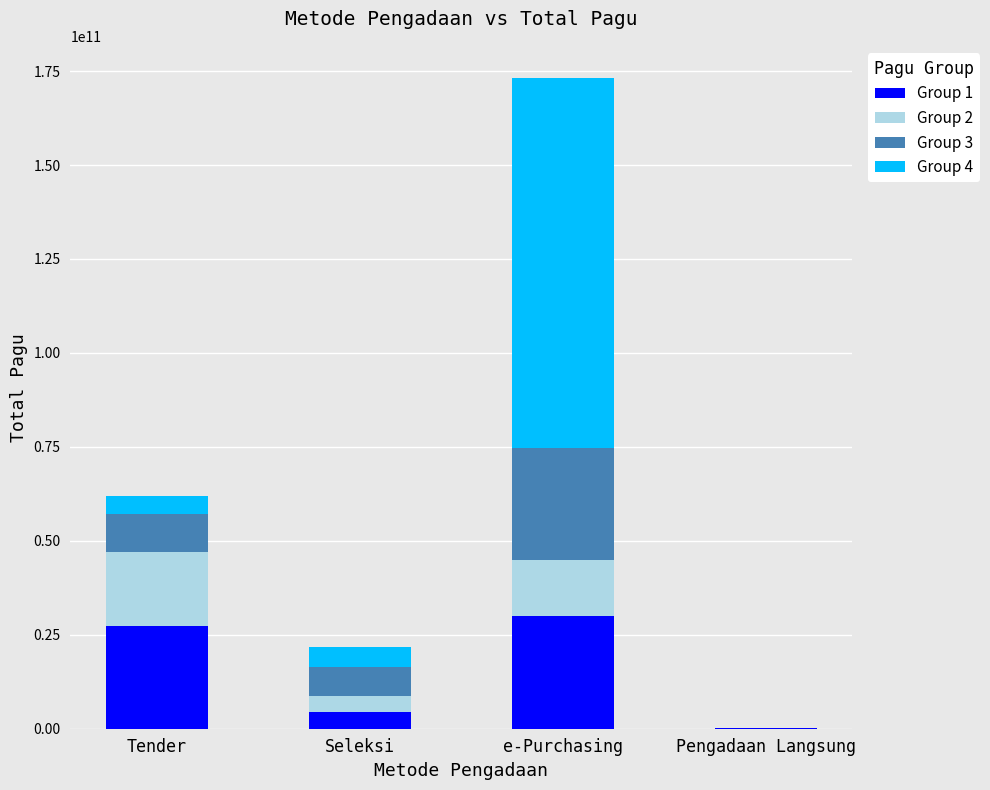

Are the bars grouped side by side (vs. stacked)?

No